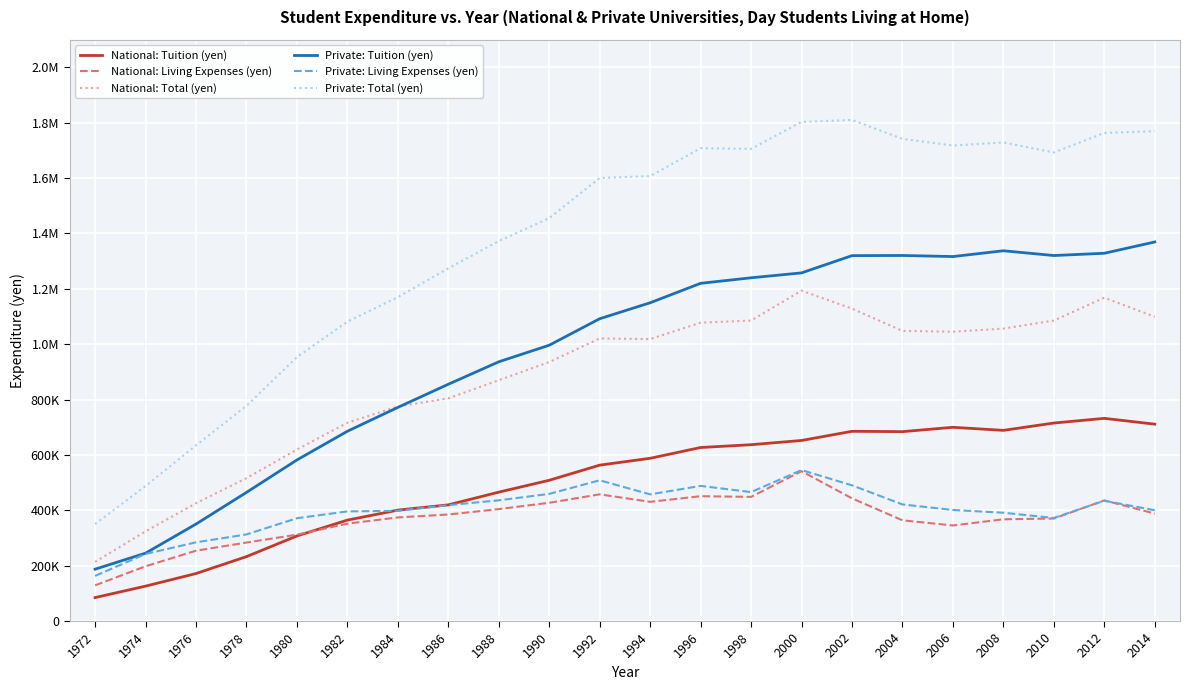

Does the chart display data point markers on the line(s)?

No